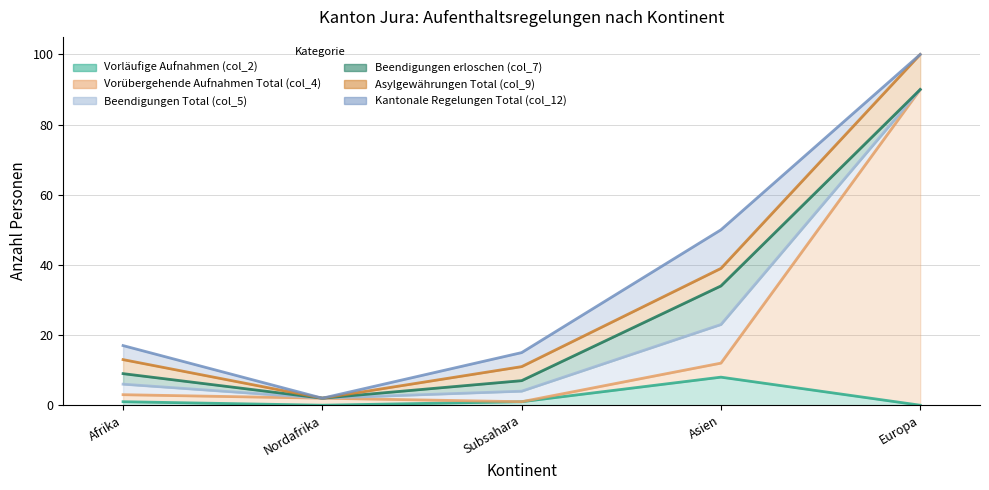

Is the value of Asylgewährungen Total (col_9) at Asien greater than the value of Beendigungen erloschen (col_7) at Nordafrika?

Yes